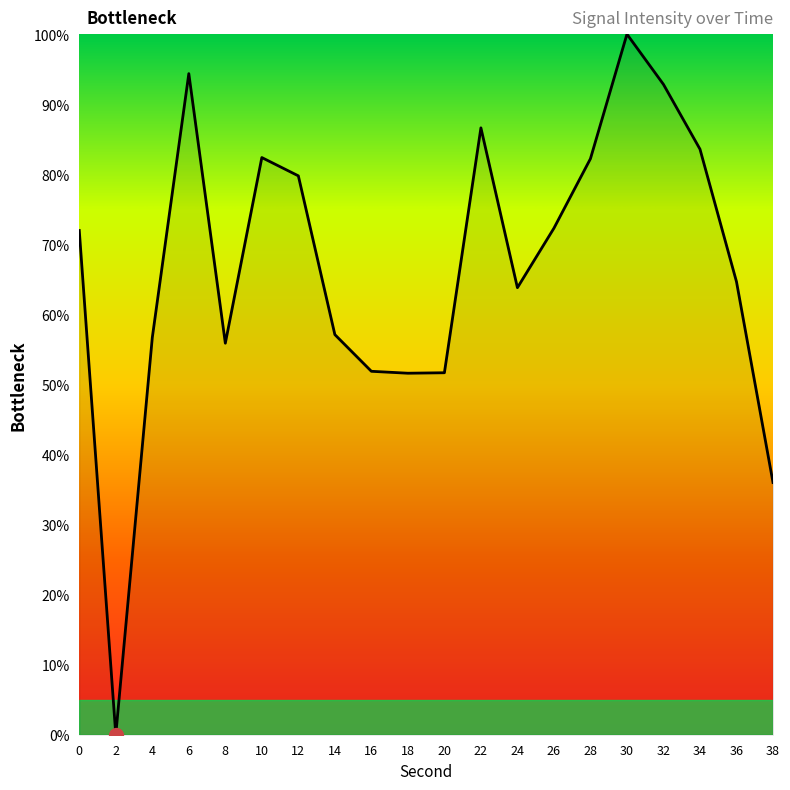

True or false: the data shows 72.0 at 0.

True